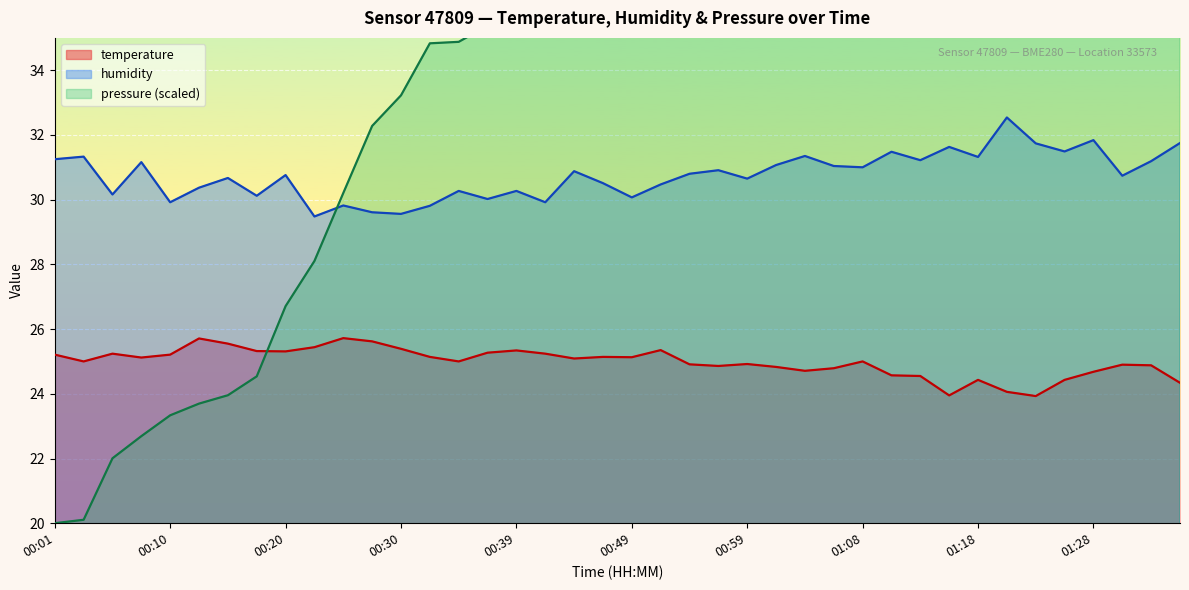

At which label does humidity reach its minimum?

00:23